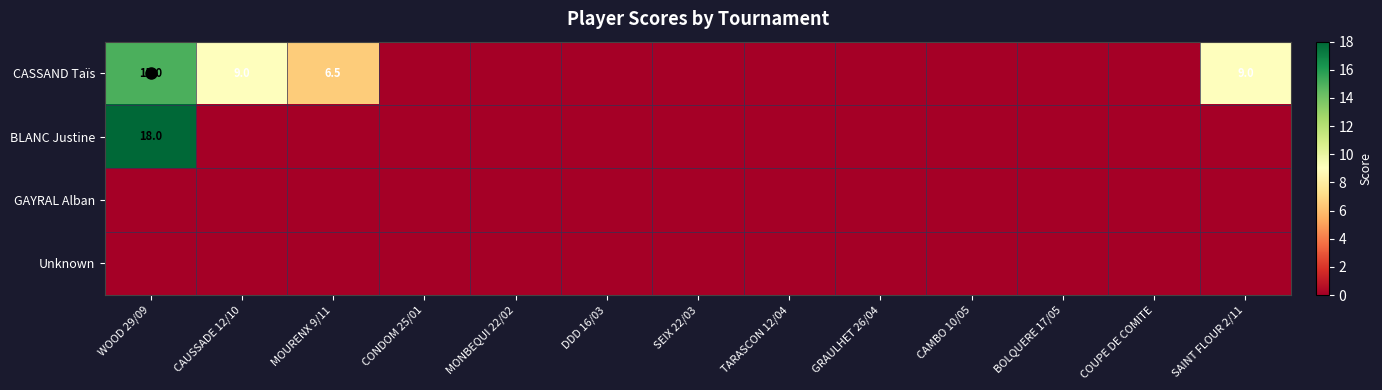

Is the value of BLANC Justine at WOOD 29/09 greater than the value of CASSAND Taïs at MOURENX 9/11?

Yes